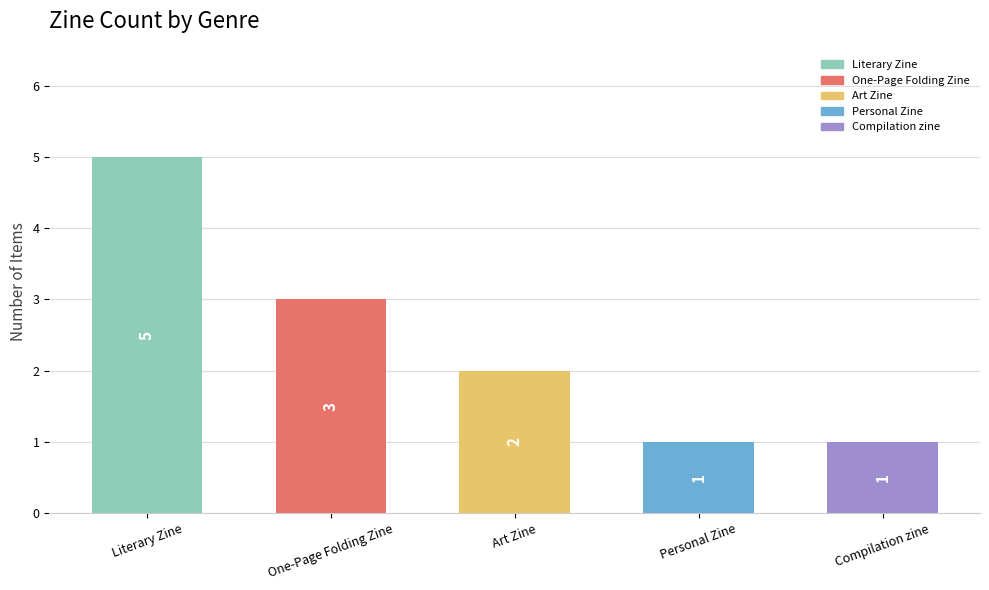

What is the maximum value shown in the chart?

5